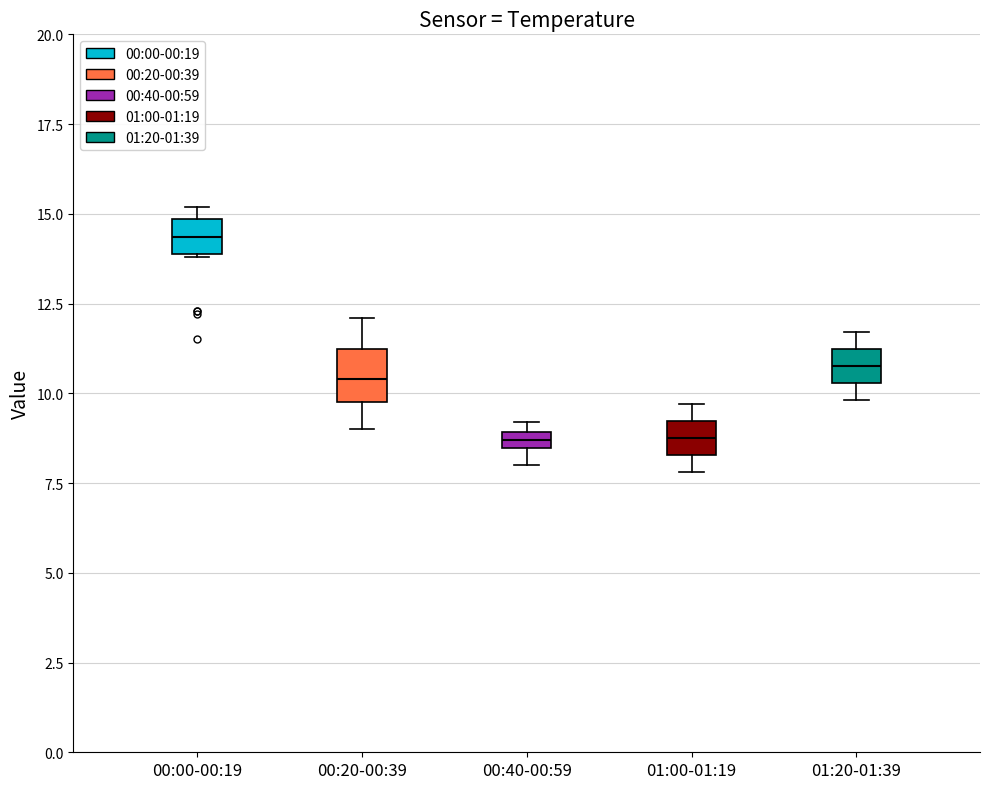

Which box's median line is the highest?

00:00-00:19